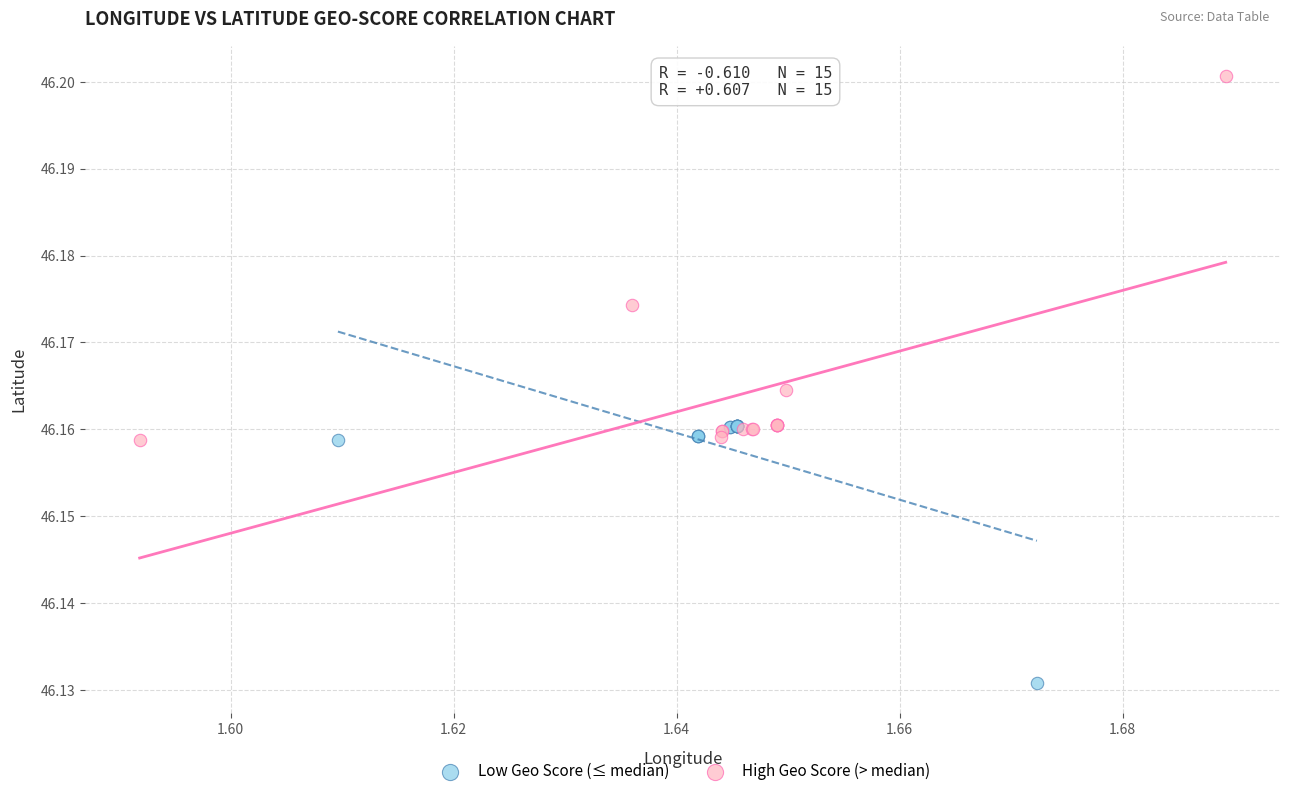

Which series contains the lowest Y value?

Low Geo Score (≤ median)